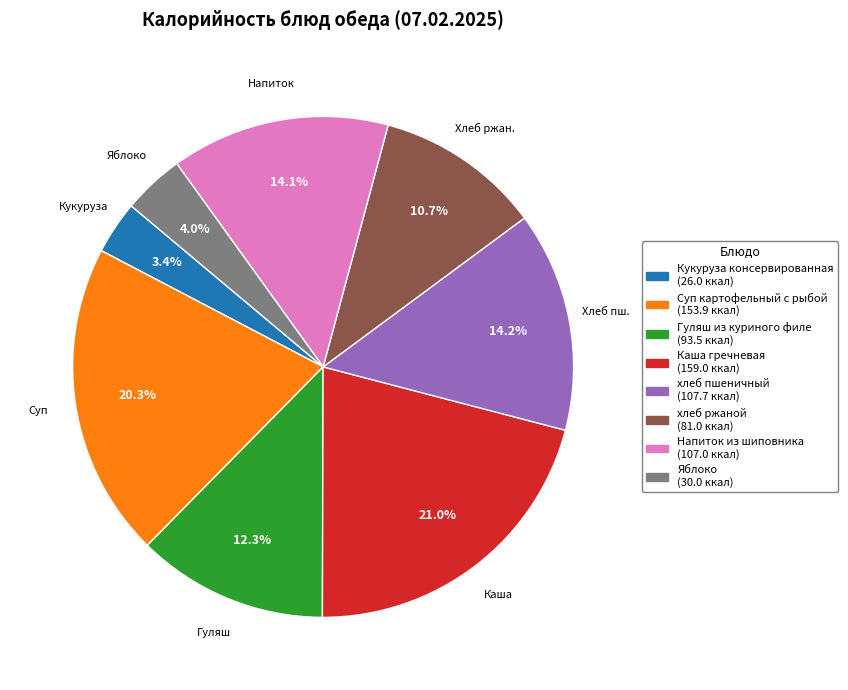

Which slice is the smallest?

Кукуруза консервированная